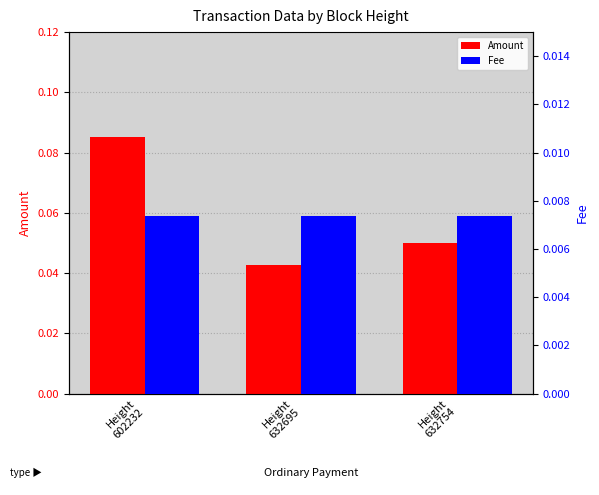

What is the value of the Amount bar at the 1st from the left?

0.1